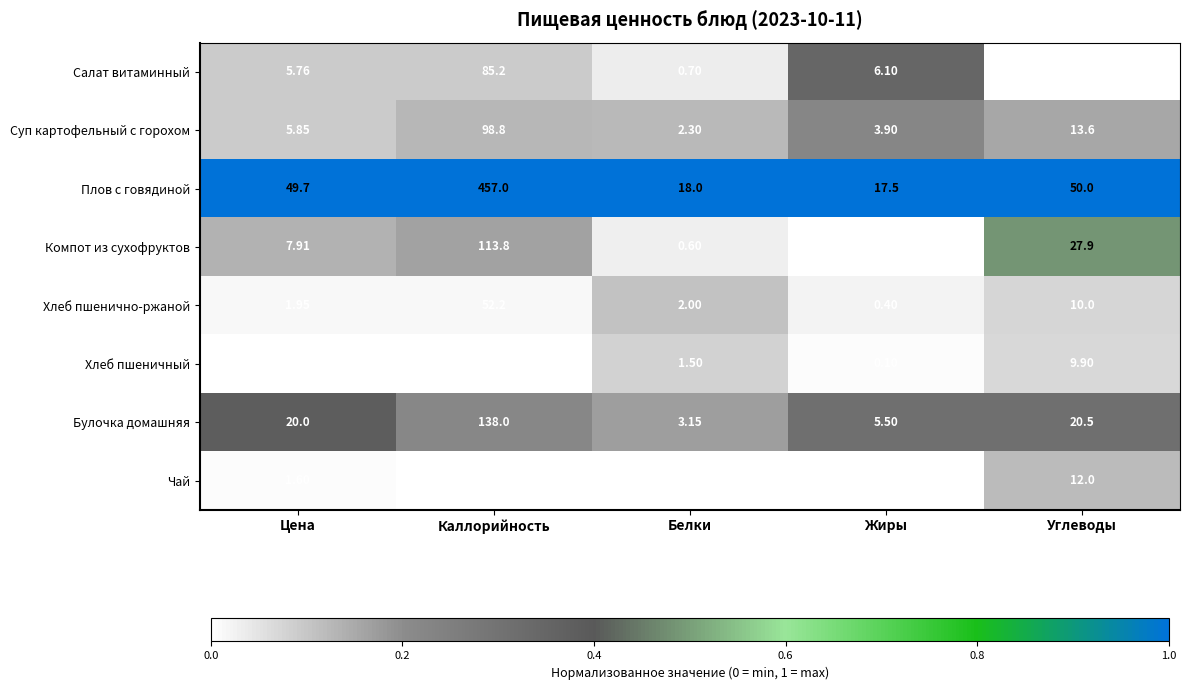

What is the maximum value shown in the chart?

457.0